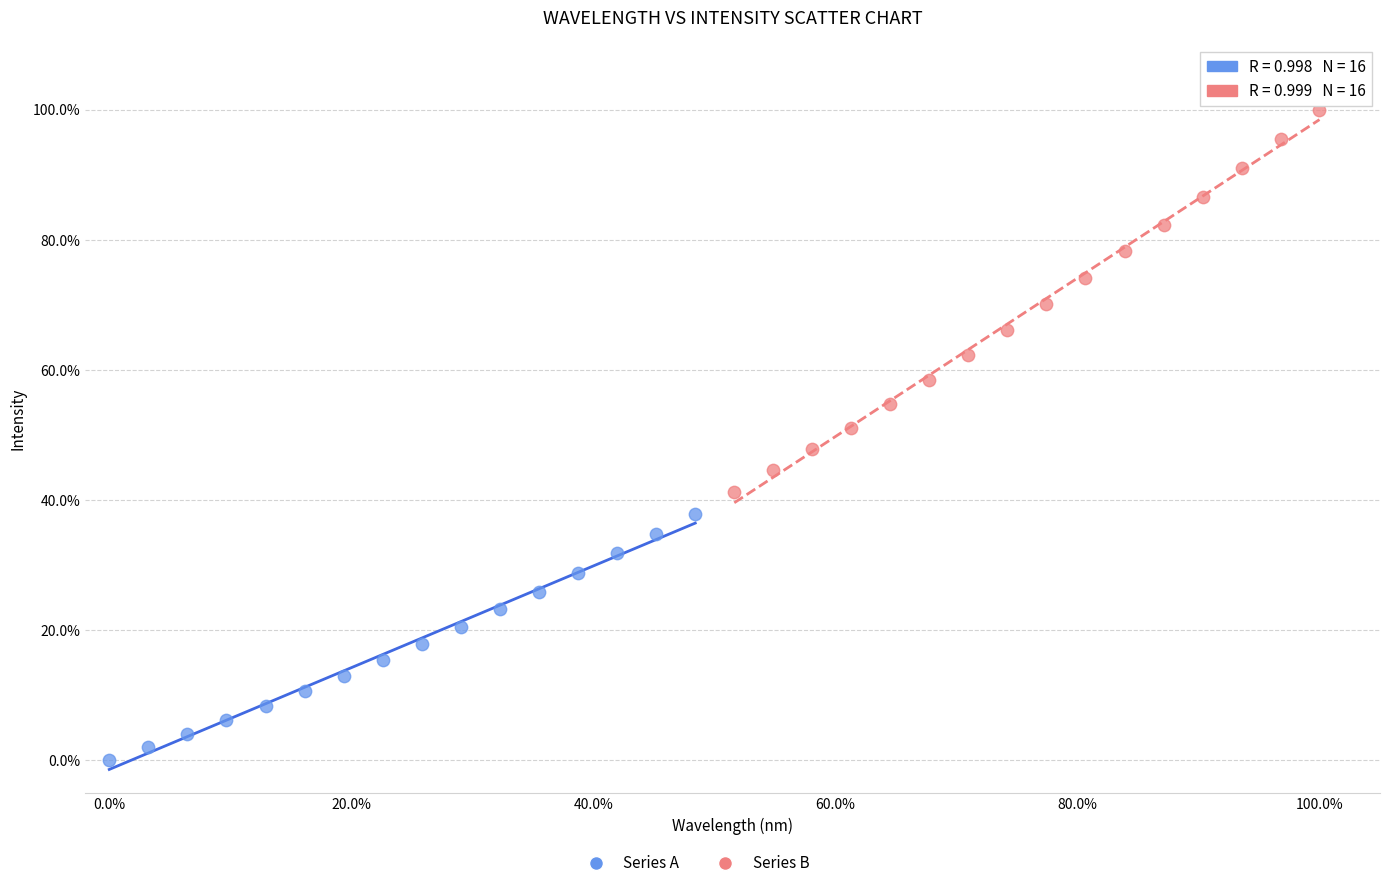

Which series reaches the maximum Y coordinate?

Series B